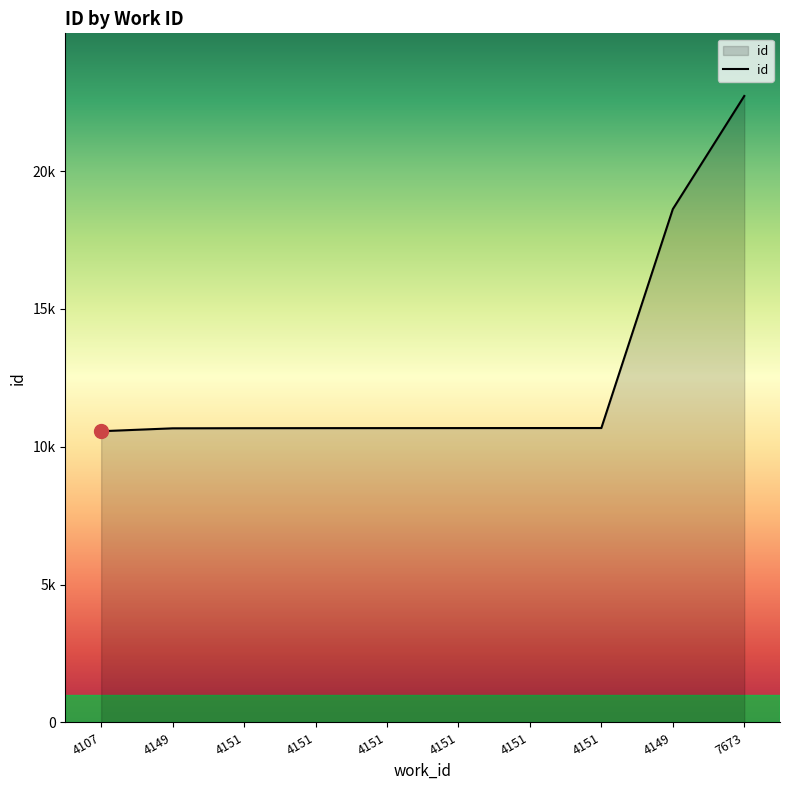

Which category has the lowest value across all series?

4107